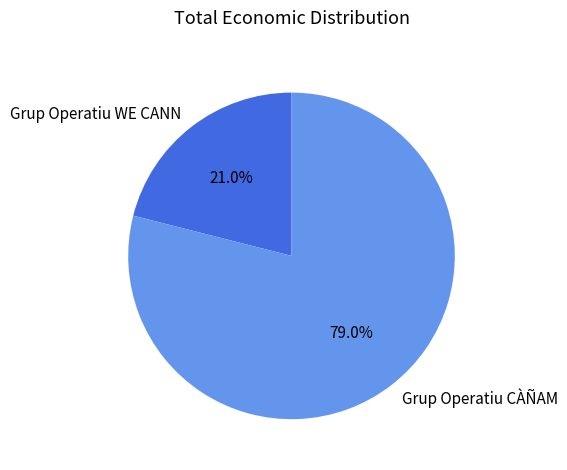

To the nearest percent, what is the difference between the largest and smallest slice percentages?

58%